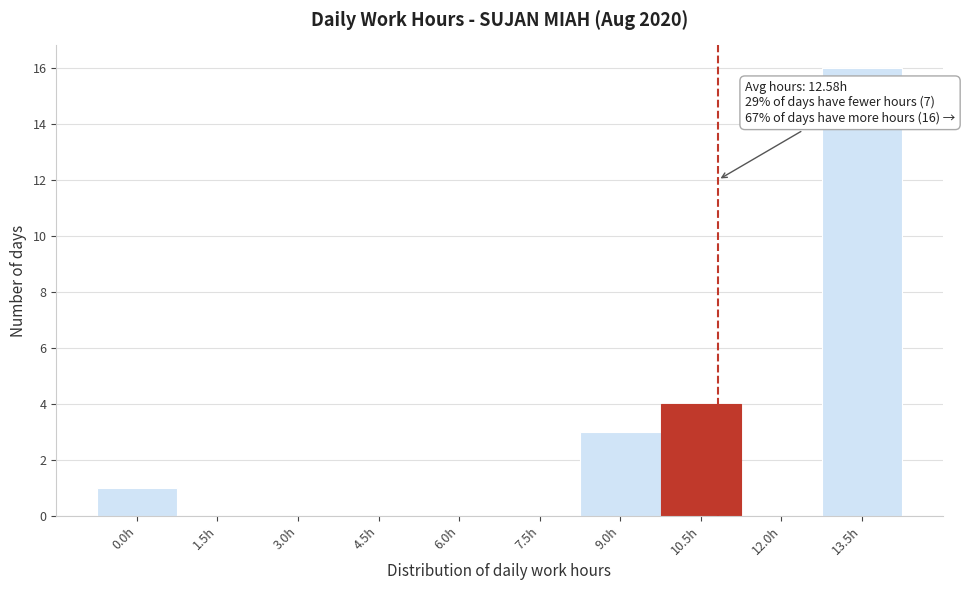

Reading right to left, extract all data points from this chart.

13.5h=16	12.0h=0	10.5h=4	9.0h=3	7.5h=0	6.0h=0	4.5h=0	3.0h=0	1.5h=0	0.0h=1